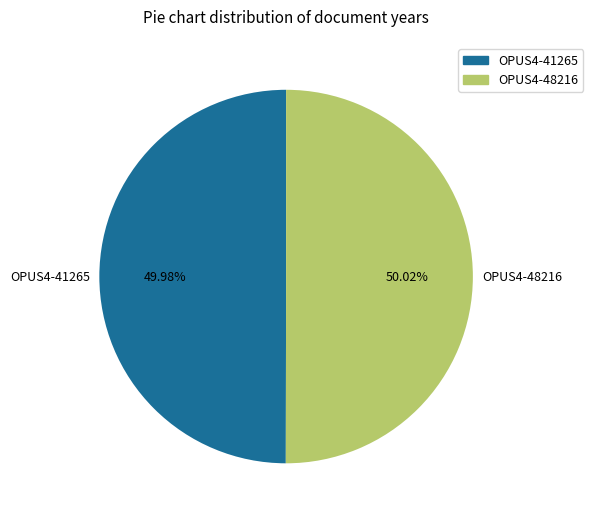

Is the sum of OPUS4-41265 and OPUS4-48216 greater than half?

Yes